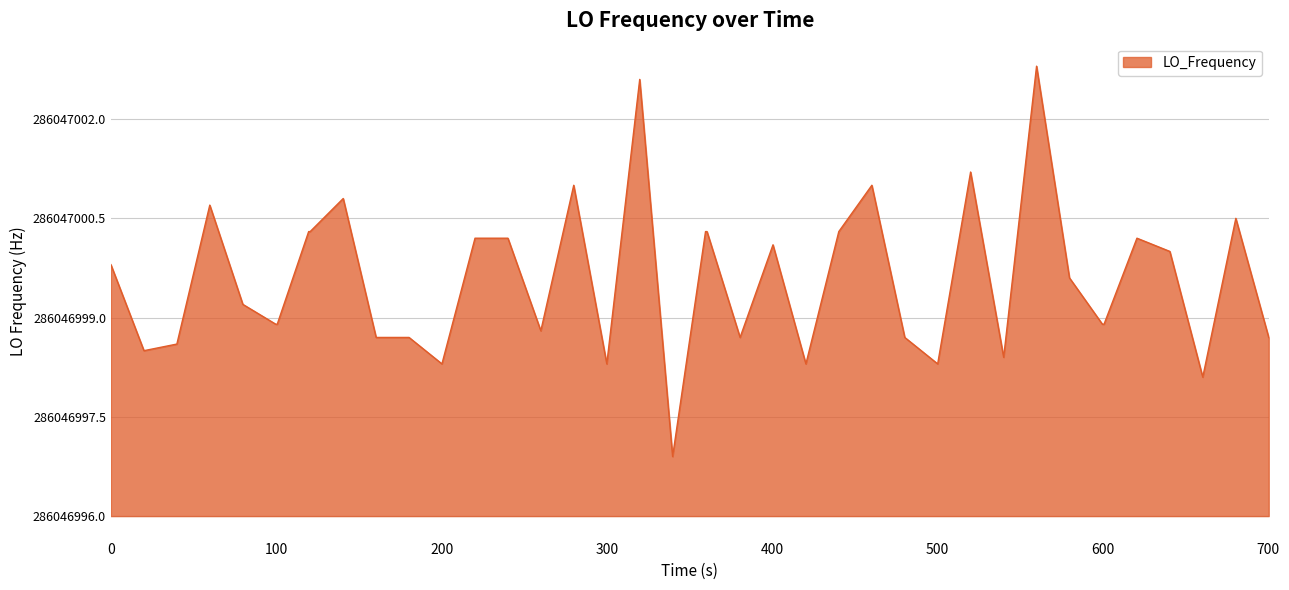

Does the chart have visible grid lines?

Yes